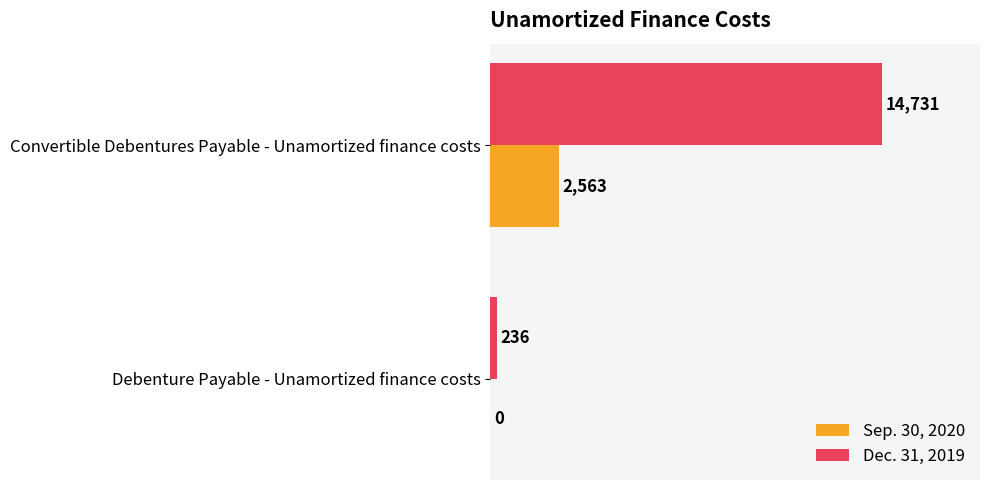

What is the sum of all Sep. 30, 2020 values?

2563